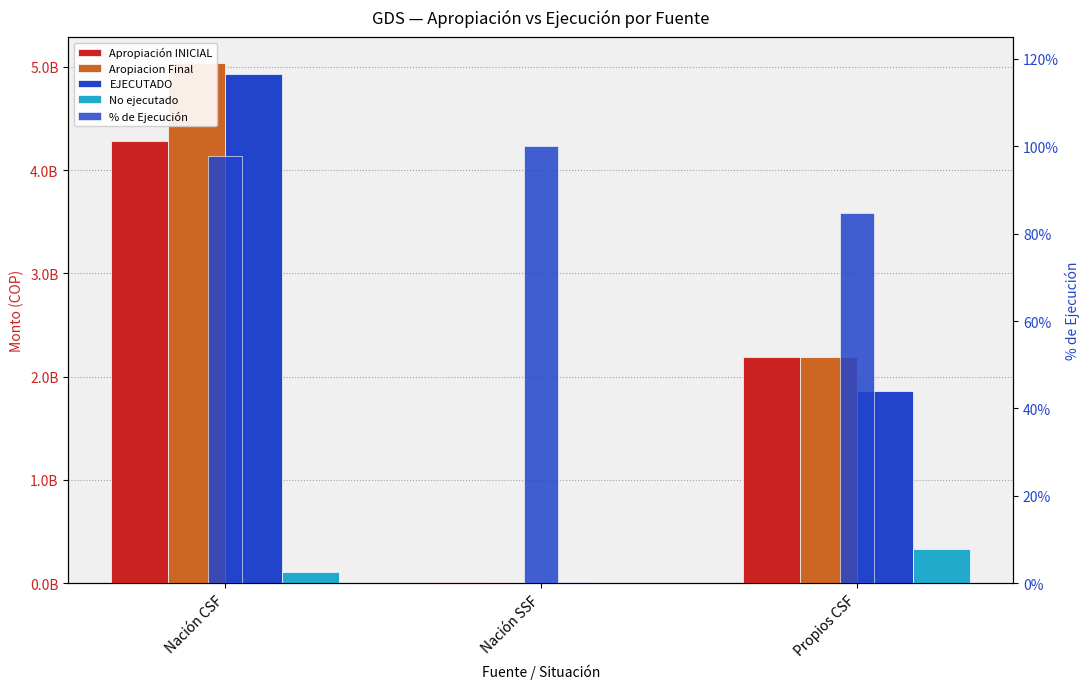

The % de Ejecución series shows 144.5 at Propios CSF. True or false?

False